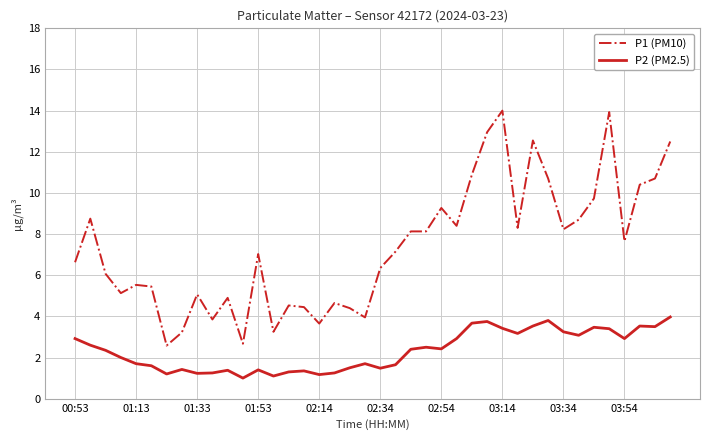

True or false: P1 (PM10) and P2 (PM2.5) cross at least once.

False